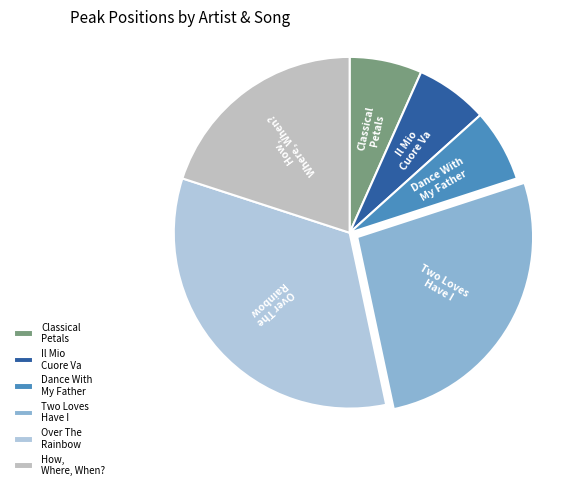

Is there a majority slice in this chart?

No